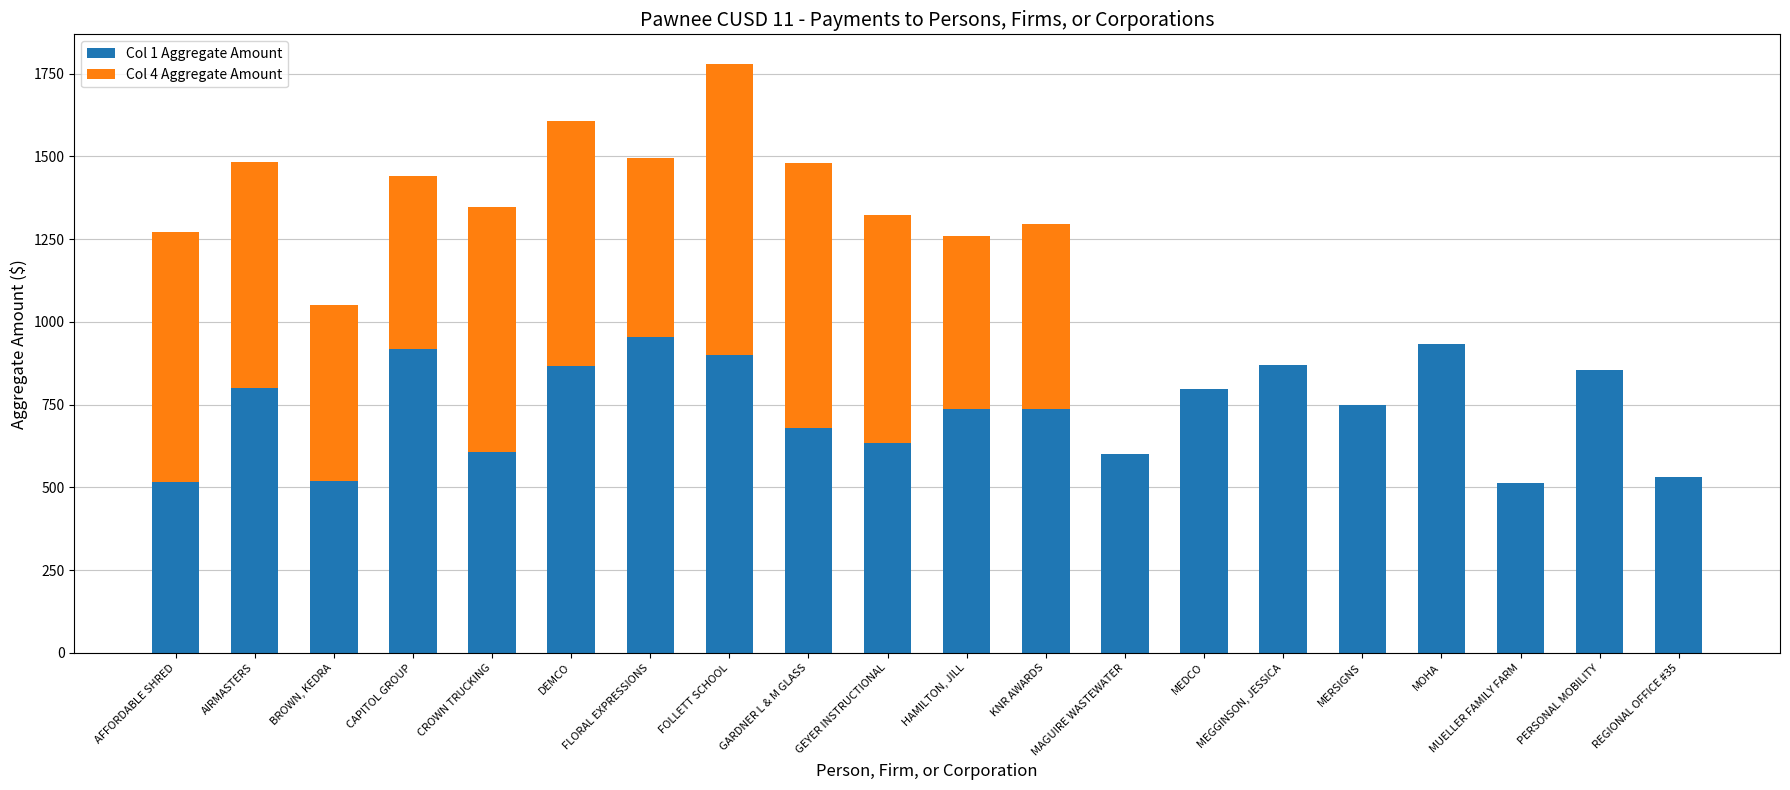

How many categories are shown in the chart?

20